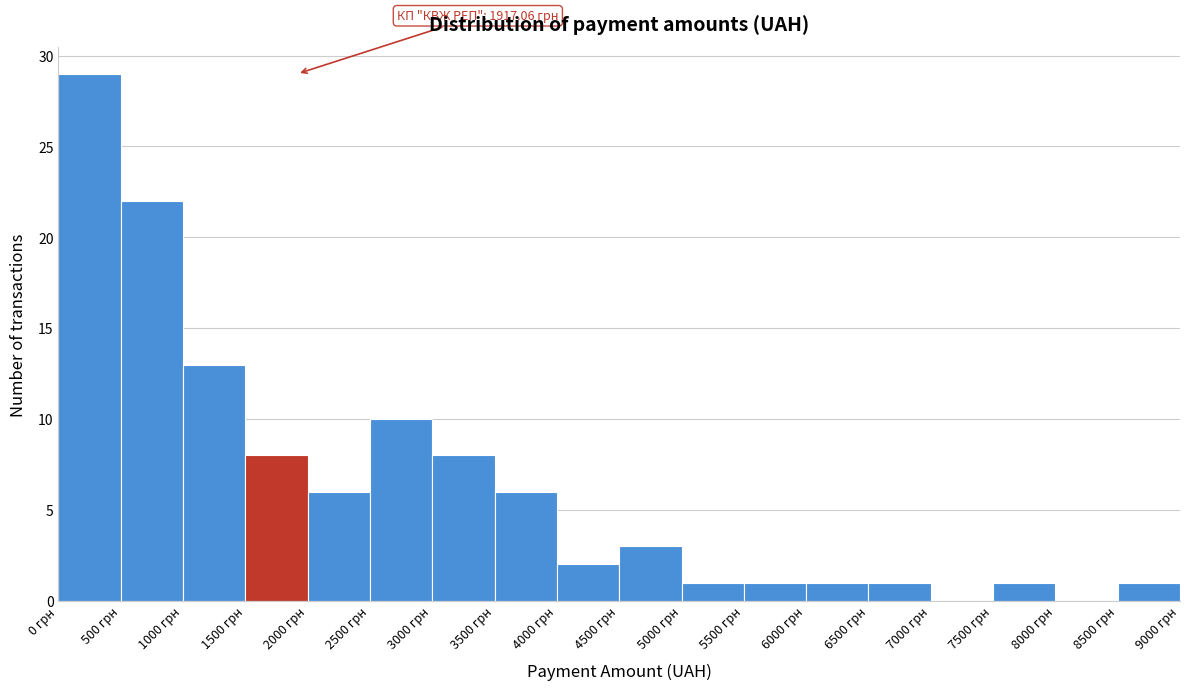

Over which range of the x-axis is the bar tallest?

0 to 500